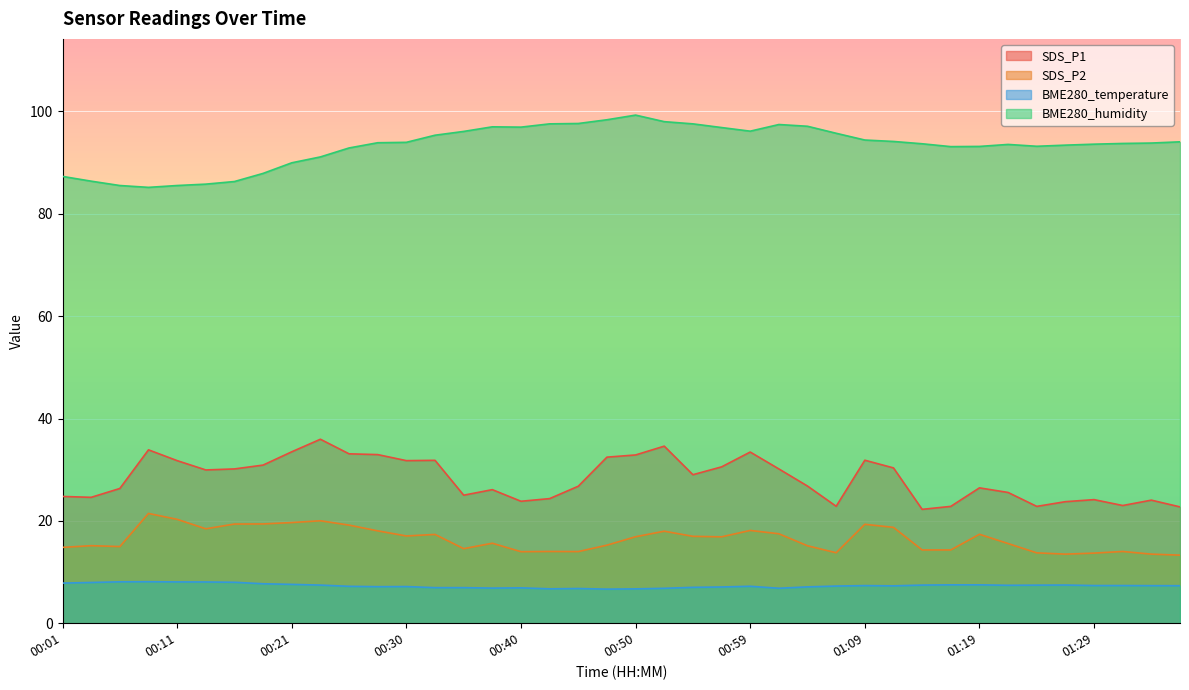

Is the value of SDS_P1 at 00:35 greater than the value of SDS_P2 at 01:02?

Yes